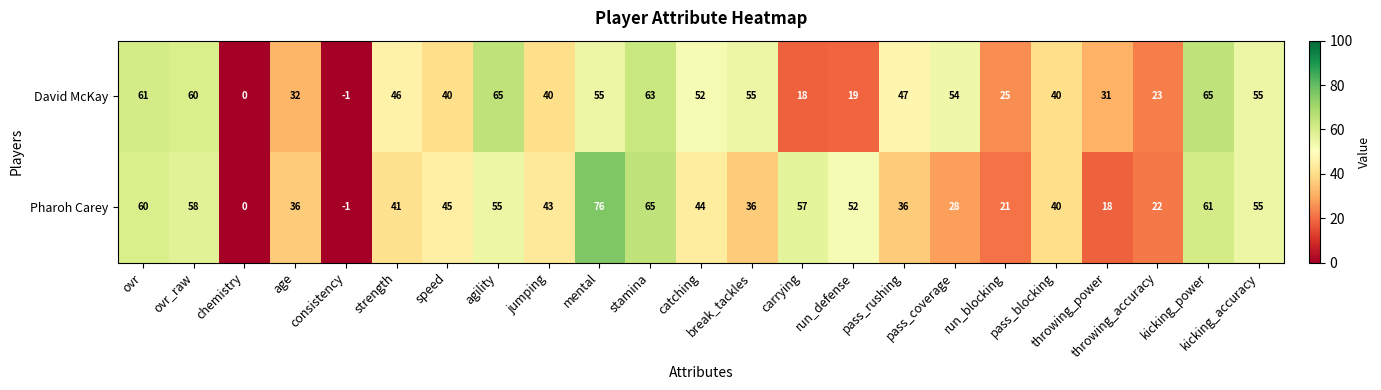

Which series has the largest total across all categories?

Pharoh Carey